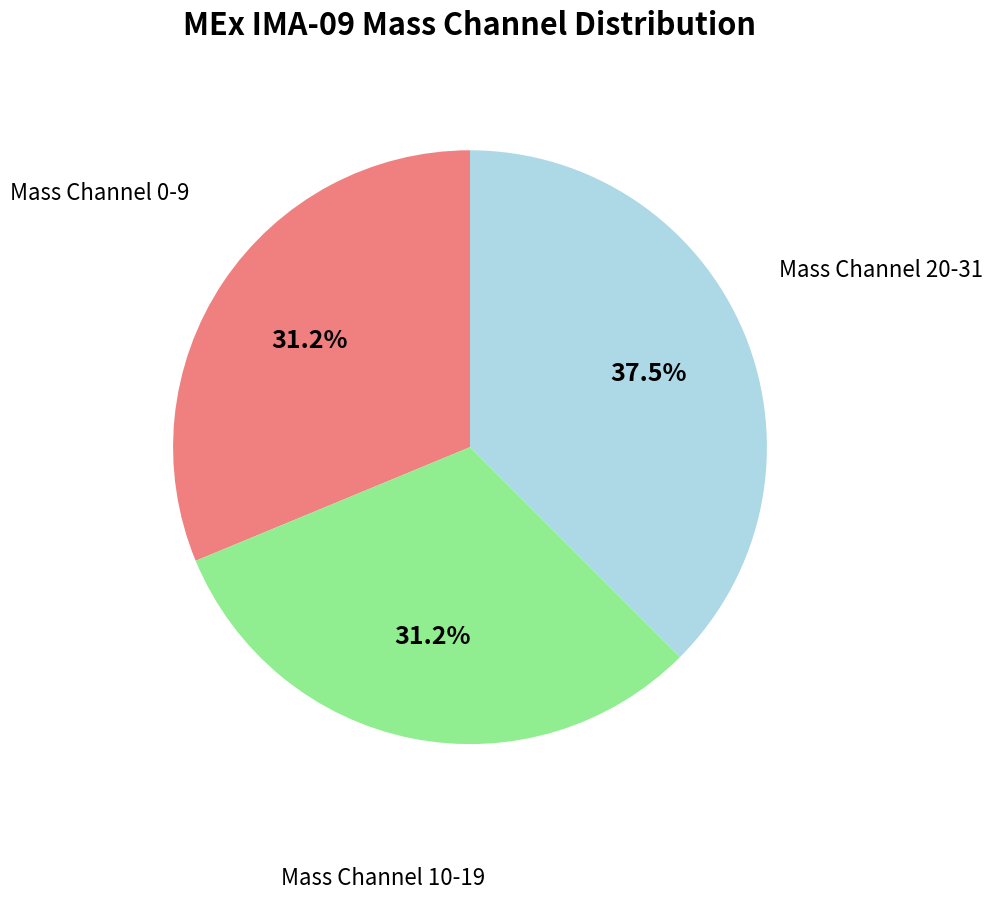

Is there a majority slice in this chart?

No